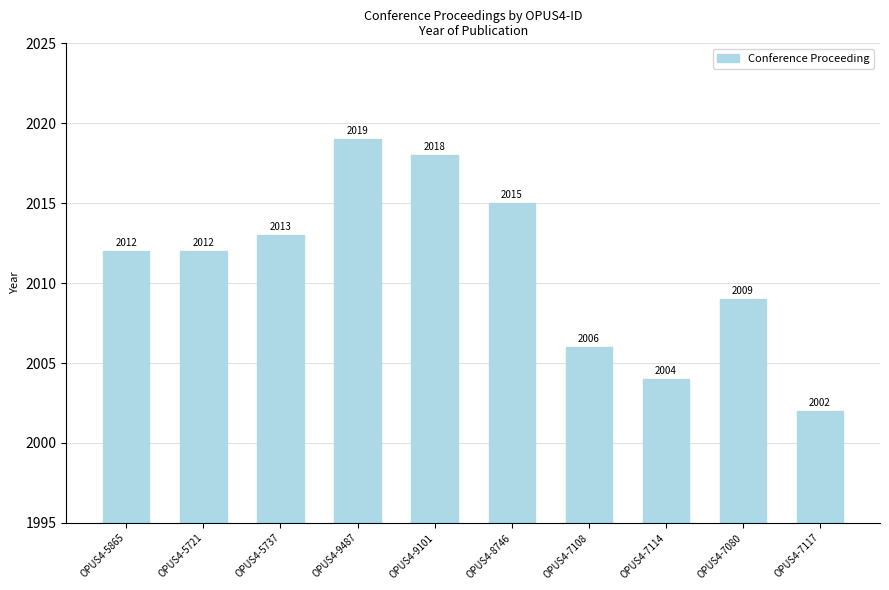

True or false: the data shows 3130 at OPUS4-9487.

False